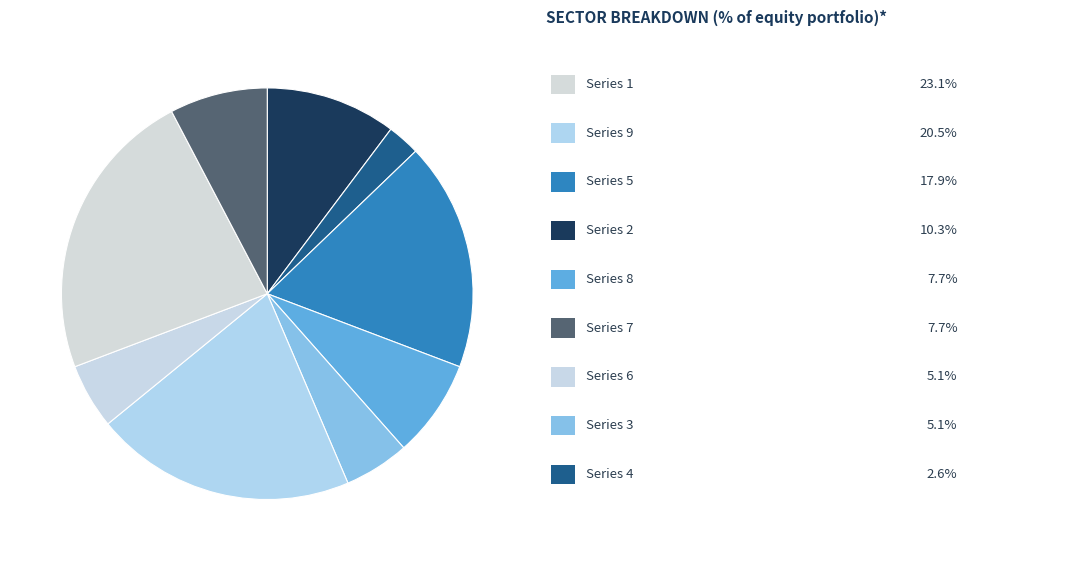

How many slices are in this pie chart?

9